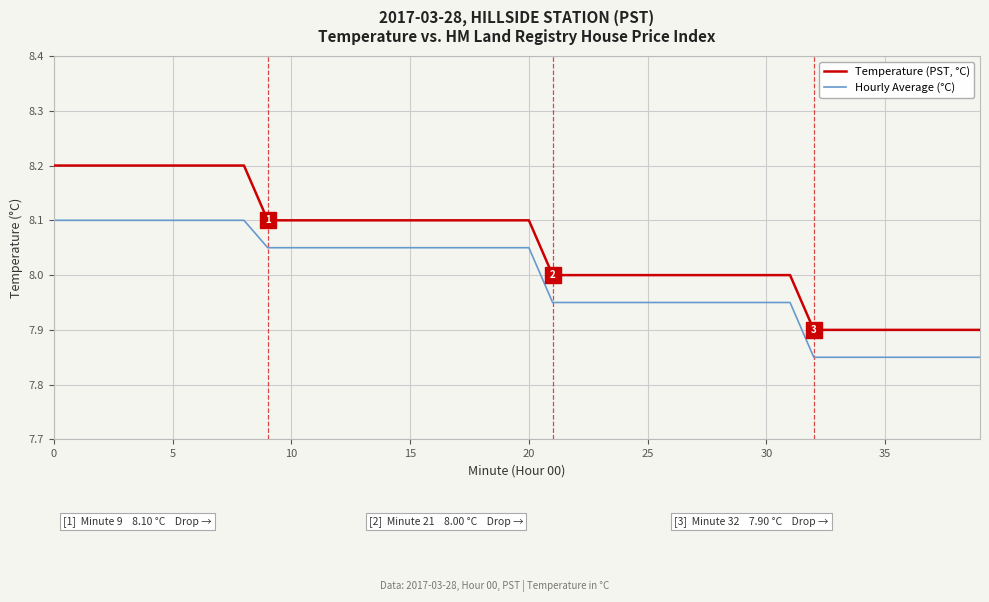

Does the chart have visible grid lines?

Yes